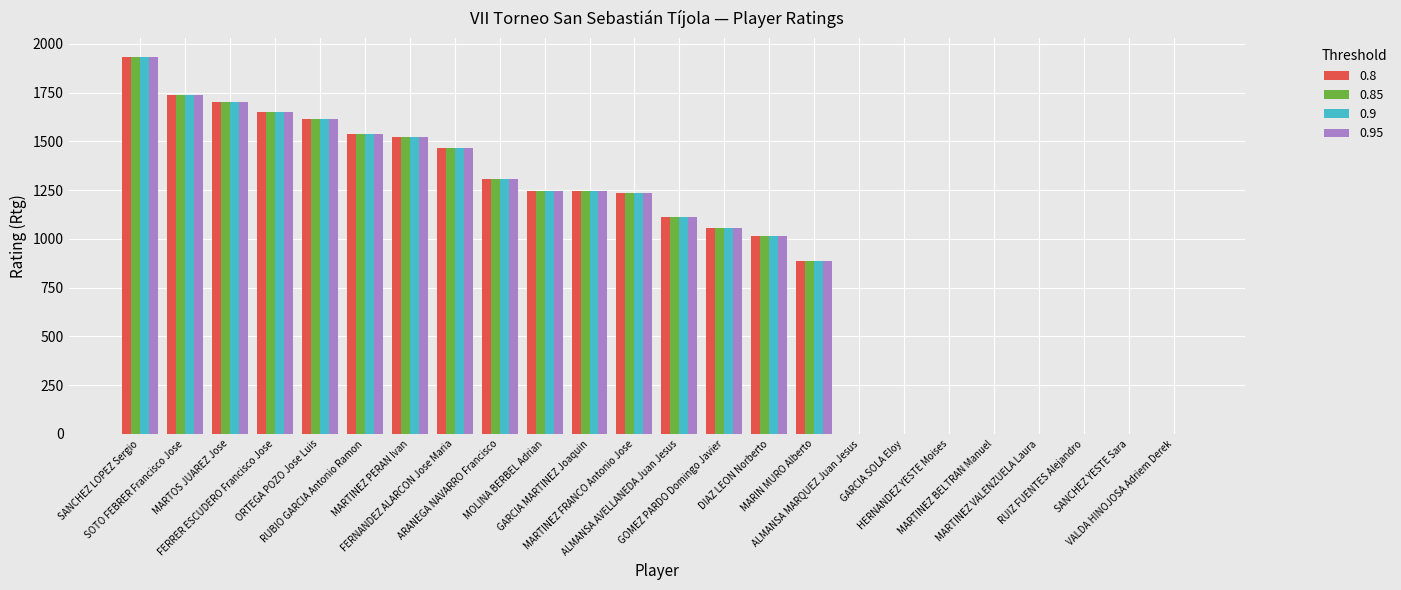

What is the maximum value shown in the chart?

1933